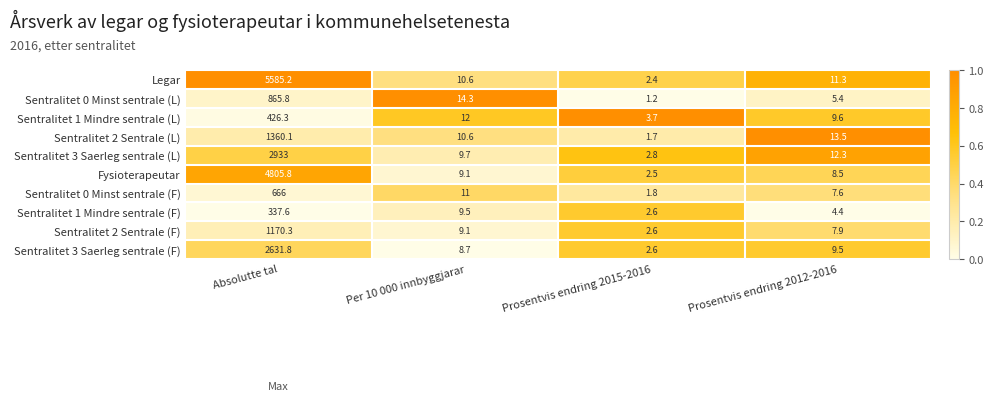

What is the spread (max minus min) of values at Absolutte tal?

5247.6